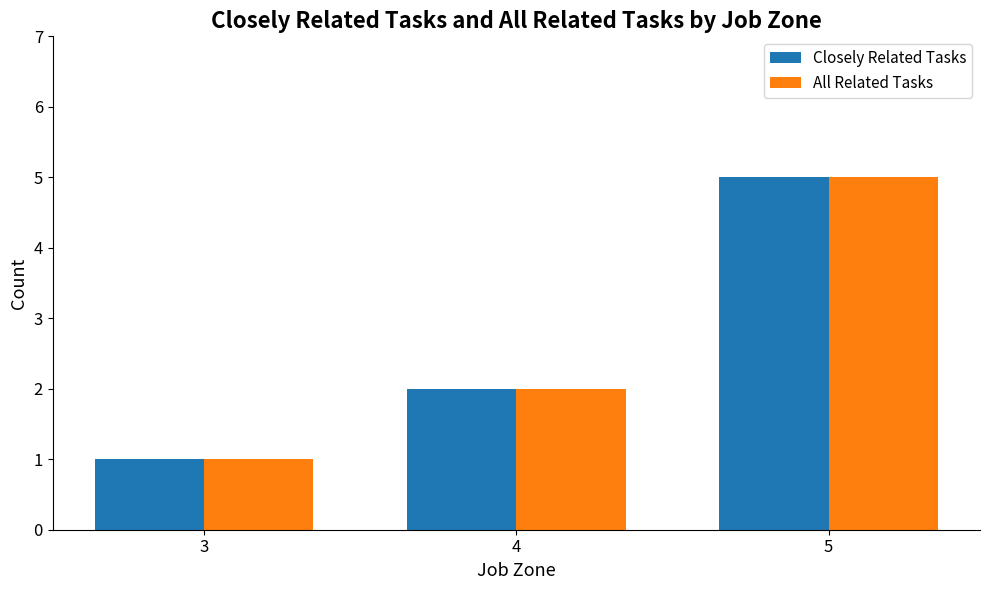

How many bars are there in each group?

2